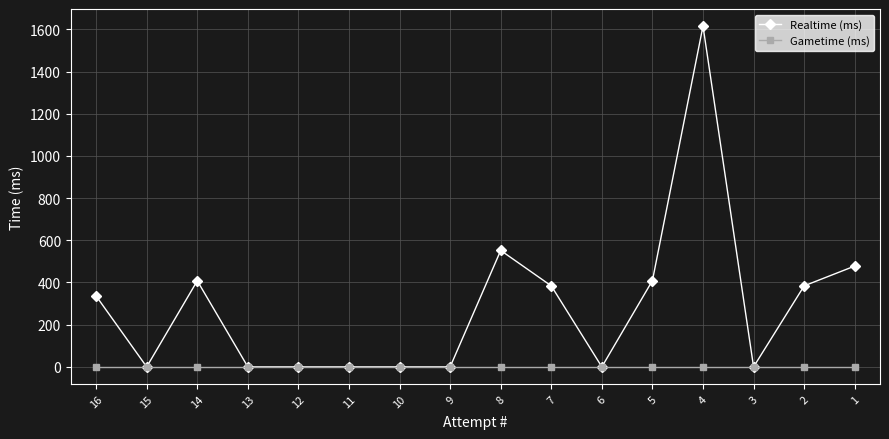

What is the difference between the second highest and second lowest values in the Realtime (ms) series?

552